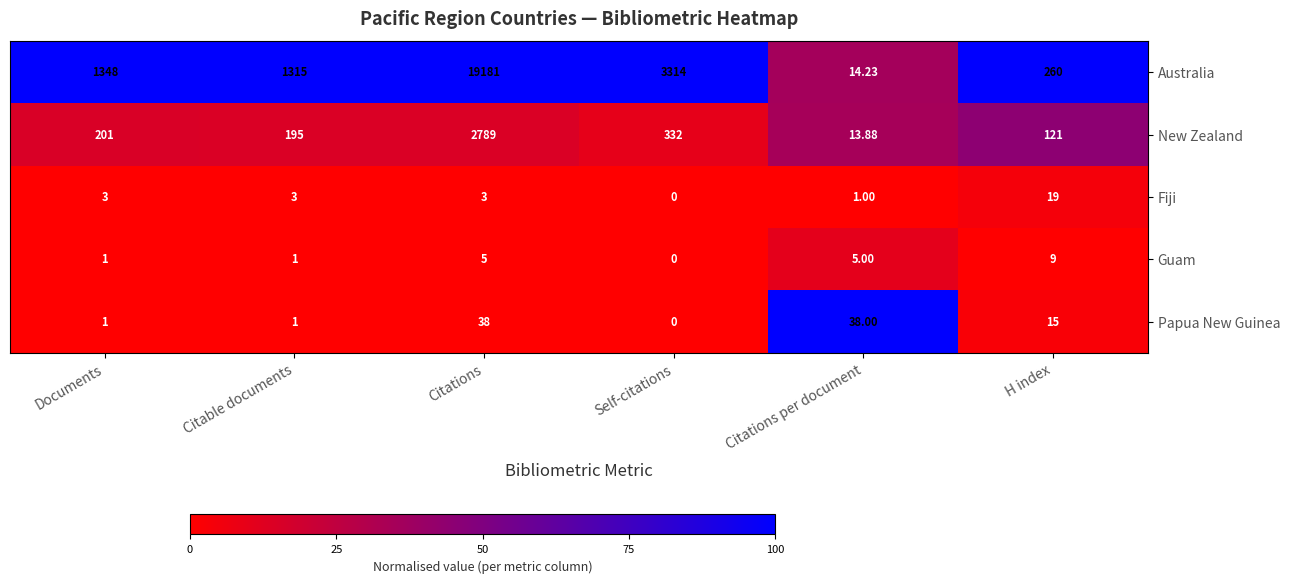

Which label corresponds to the smallest value in the chart?

Self-citations